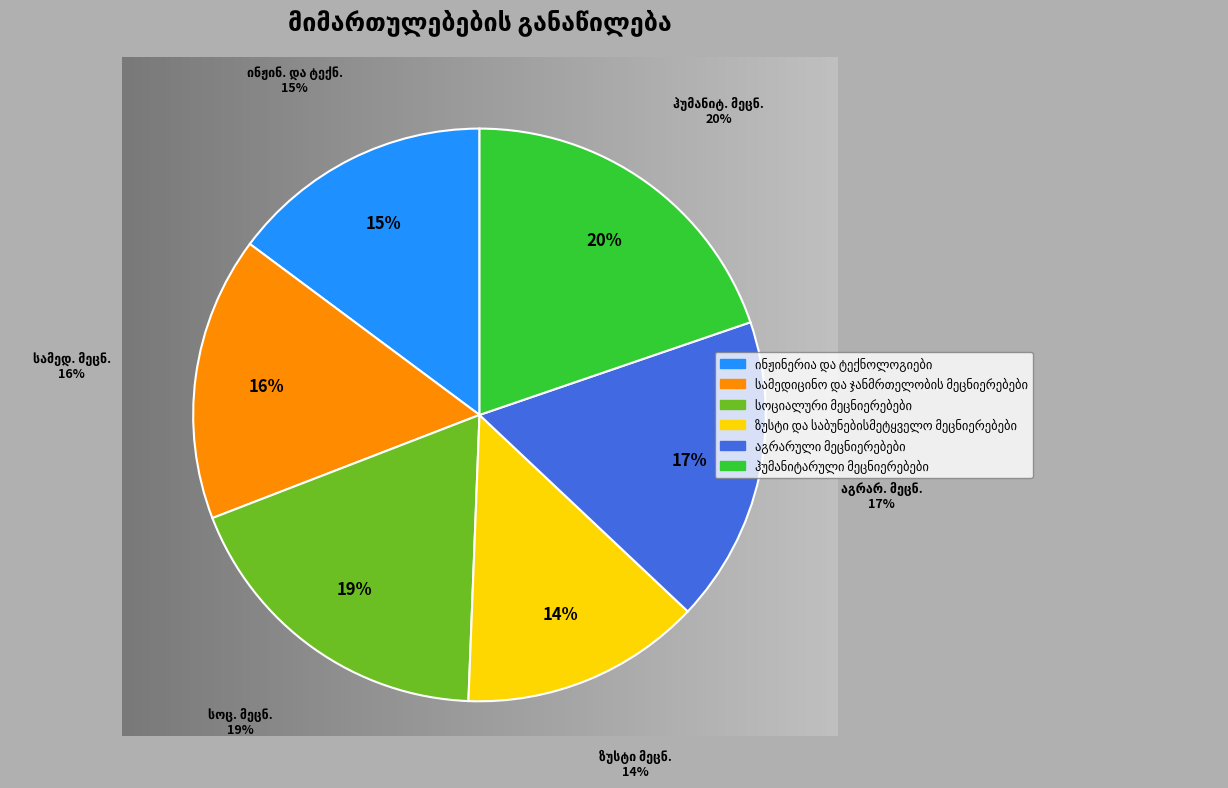

What is the smallest slice in the pie chart?

ზუსტი და საბუნებისმეტყველო მეცნიერებები